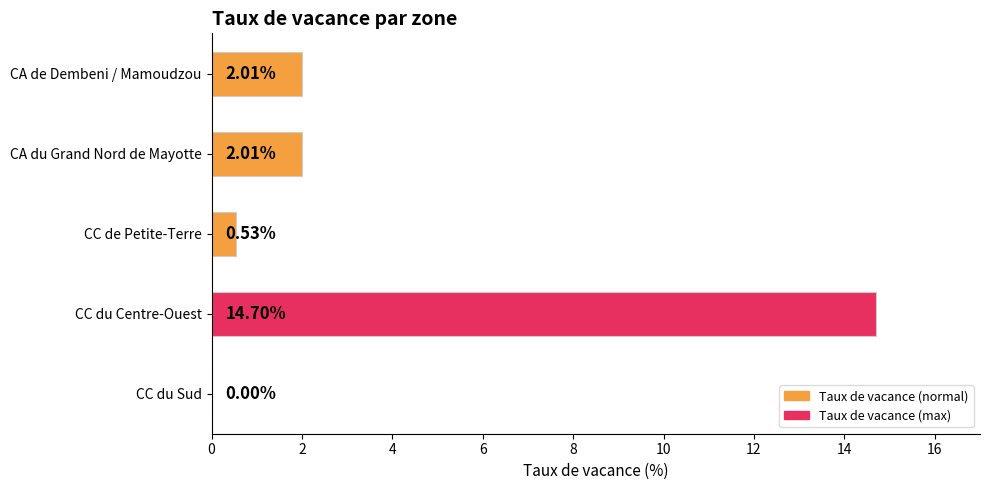

Which category has the highest value across all series?

CC du Centre-Ouest